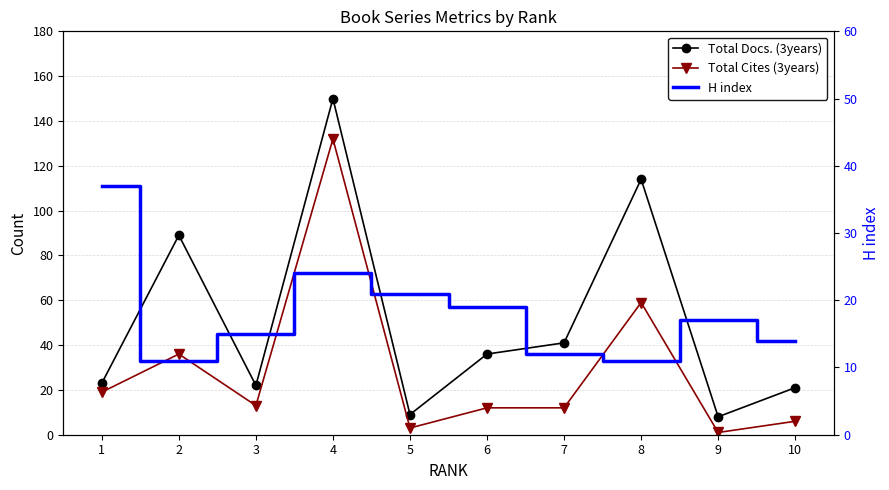

What is the difference between the maximum and minimum values in the H index series?

26